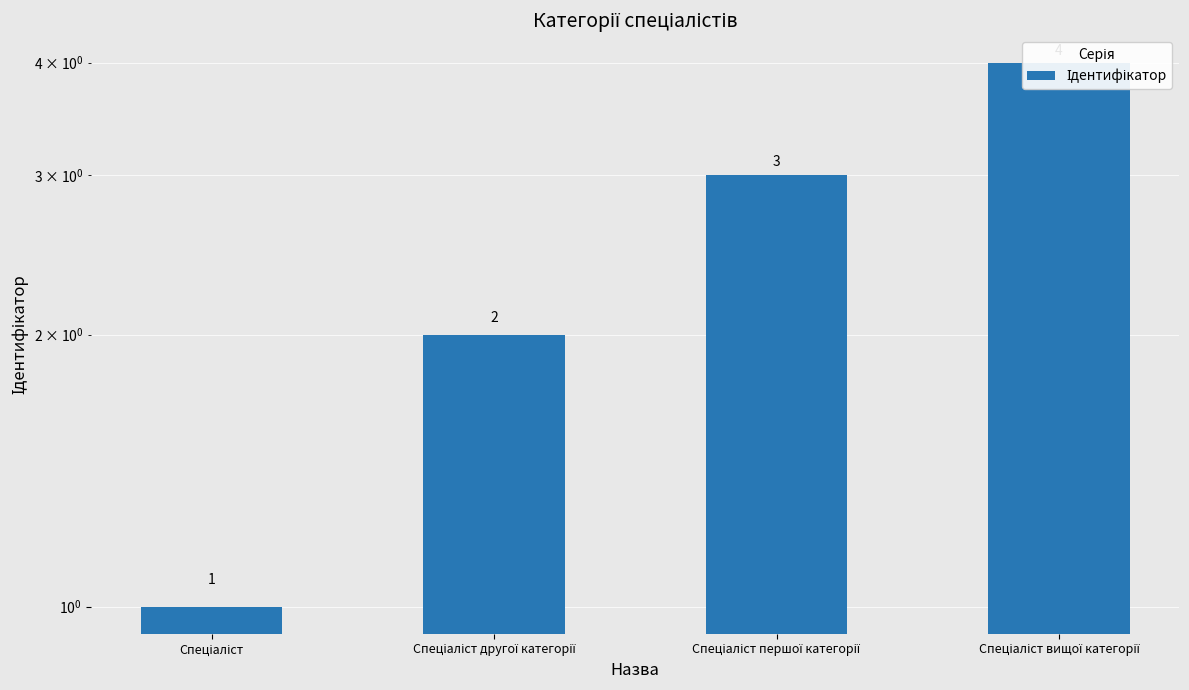

At which label is the value closest to 2?

Спеціаліст другої категорії